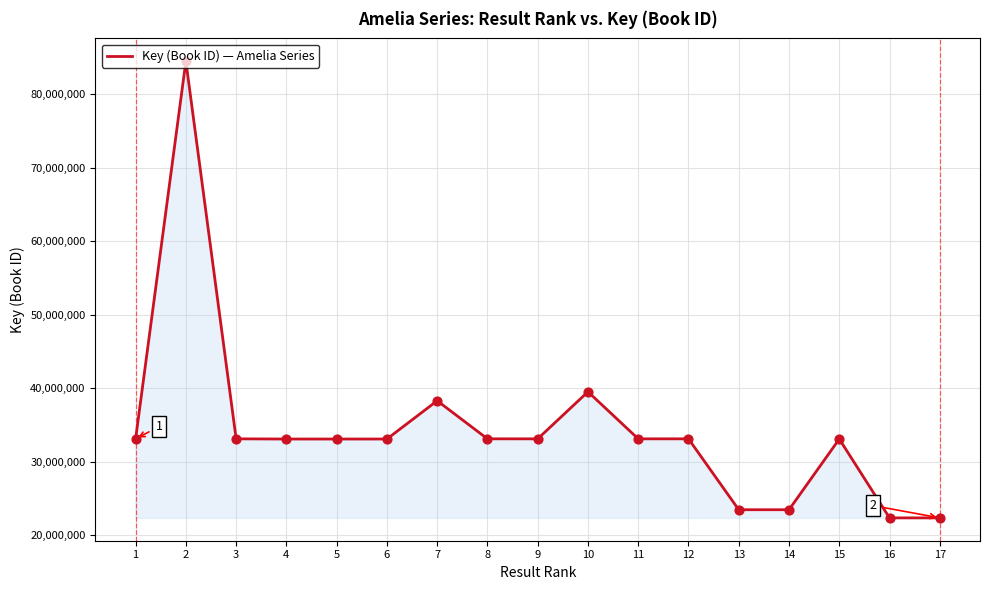

Which has a higher value, 16 or 4?

4